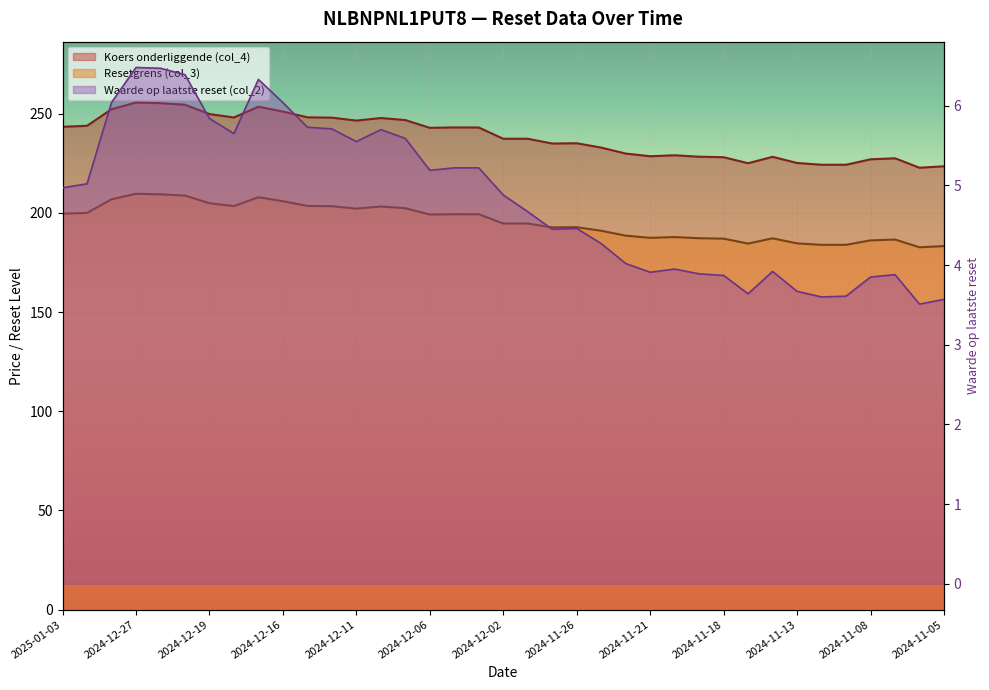

True or false: Koers onderliggende (col_4) and Resetgrens (col_3) intersect in this chart.

False